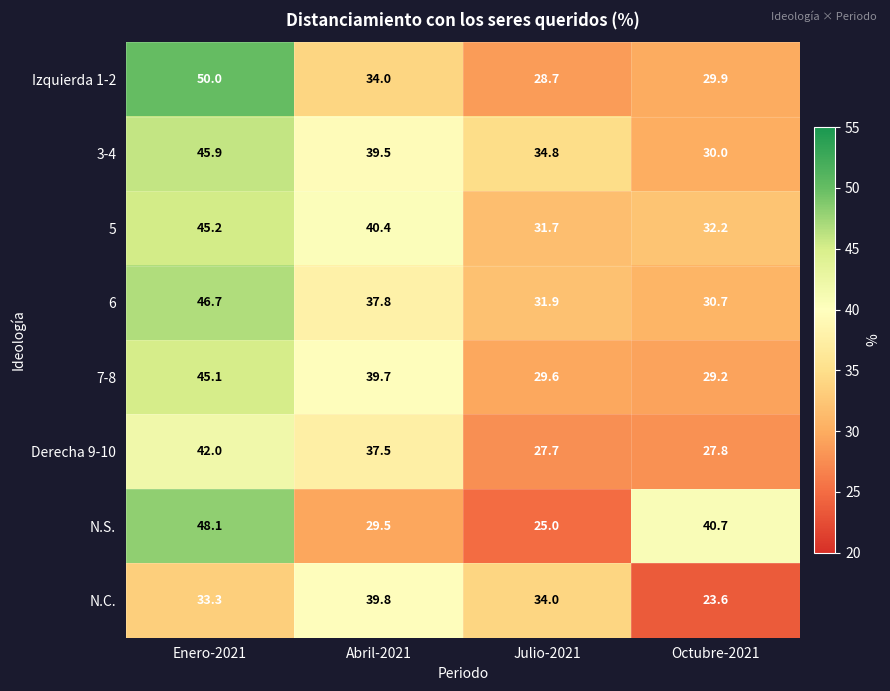

Which category has the lowest value across all series?

Octubre-2021